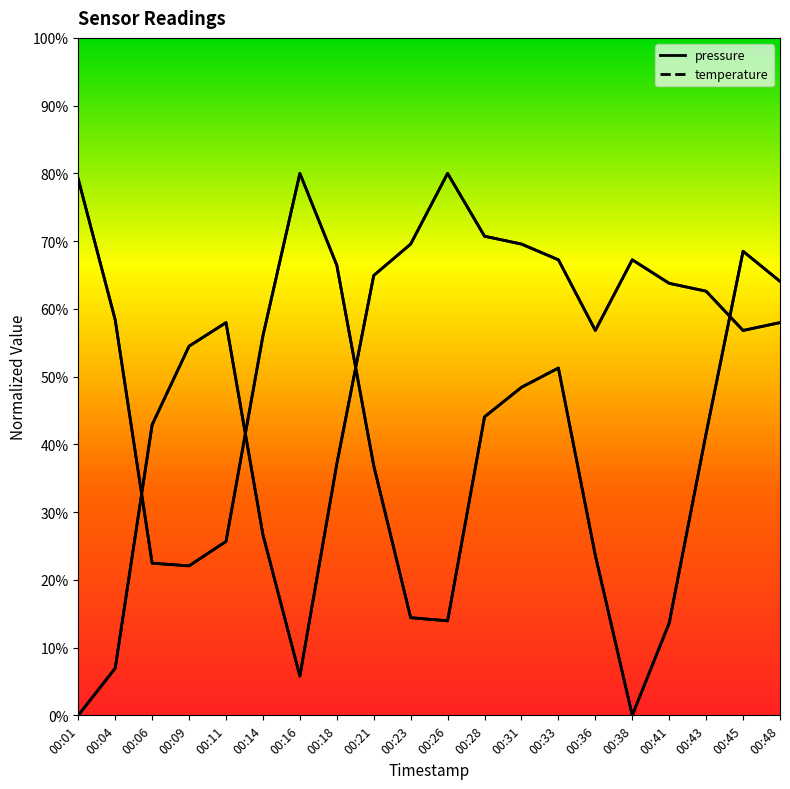

Where is the first local minimum for temperature?

00:16